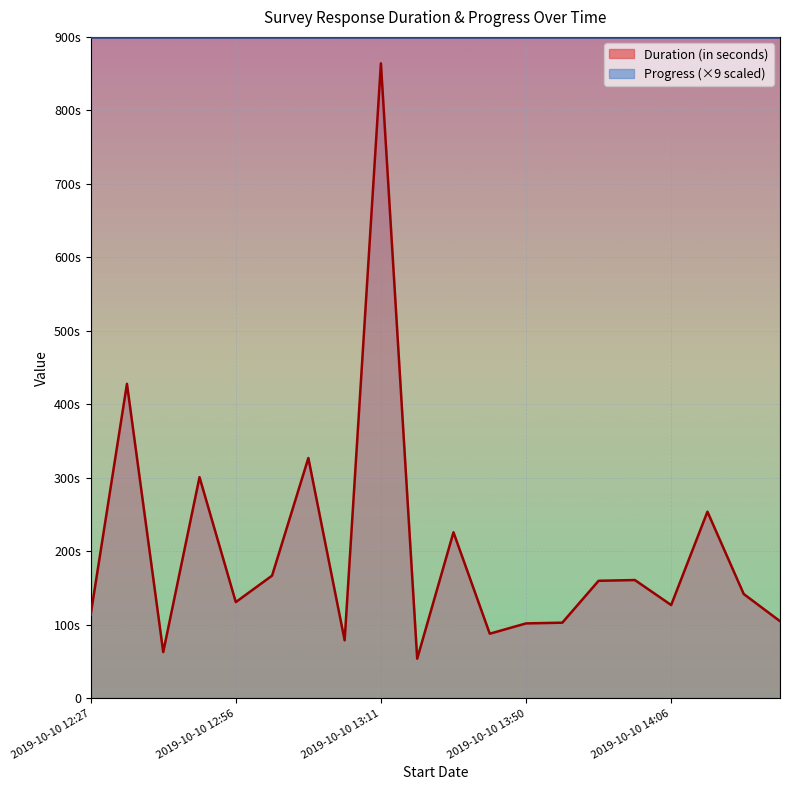

What is the difference between the second highest and minimum values?

374